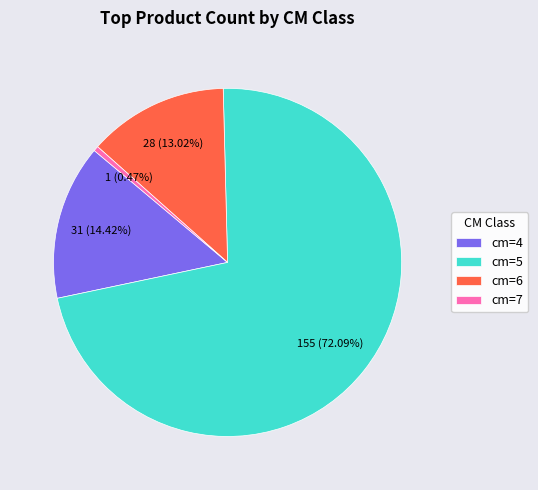

What is the total percentage of cm=5 and cm=4?

86.5%